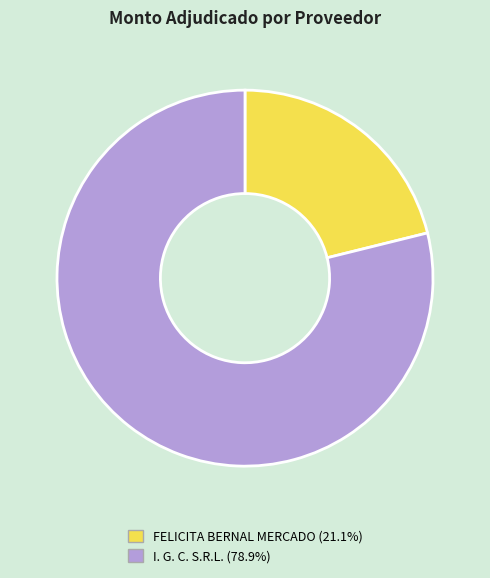

Is FELICITA BERNAL MERCADO the majority of the pie?

No